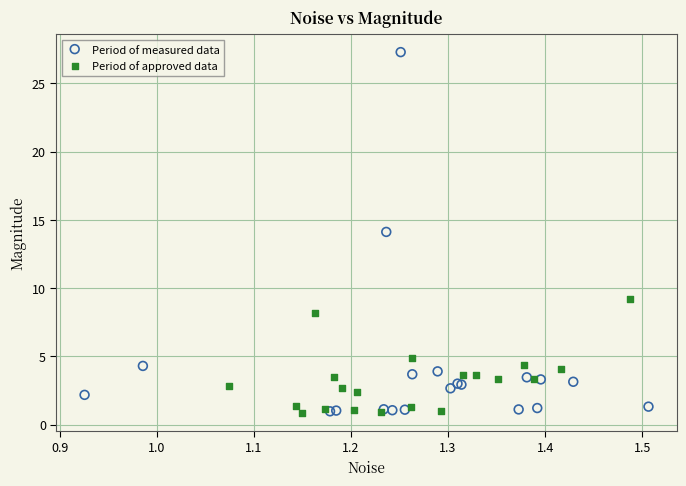

Which series reaches the maximum Y coordinate?

Period of measured data